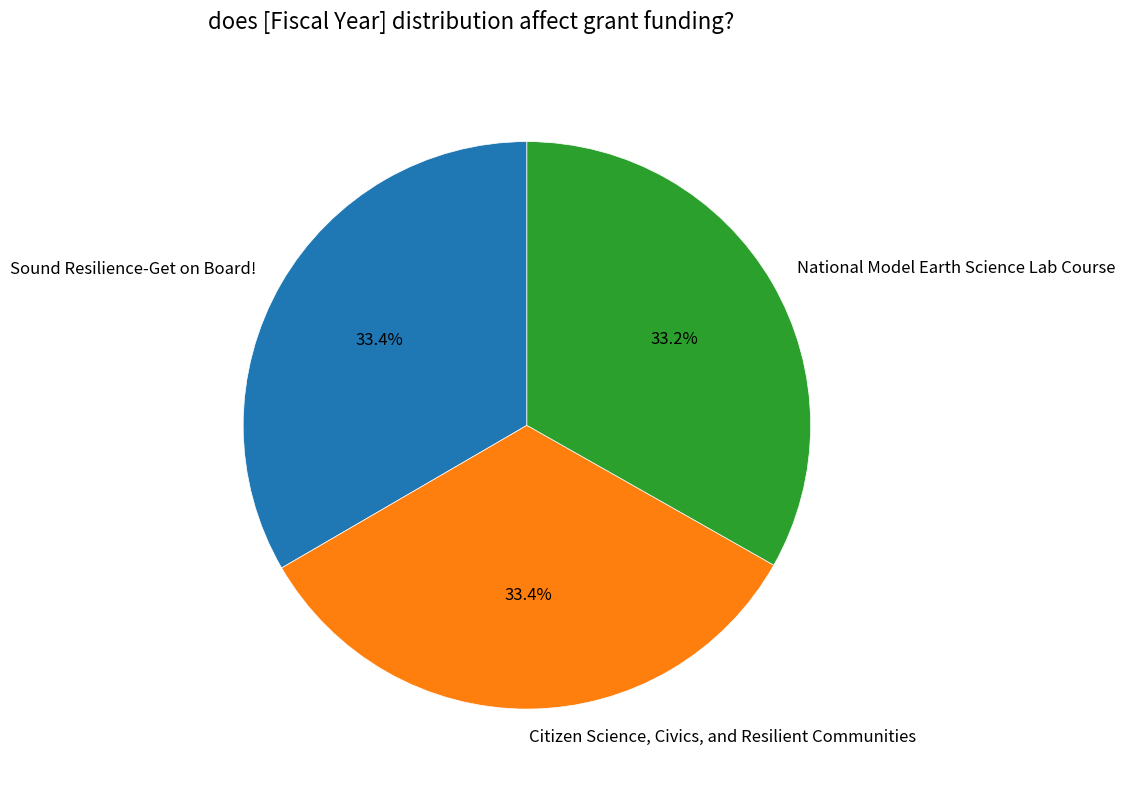

Is the sum of Citizen Science, Civics, and Resilient Communities and National Model Earth Science Lab Course greater than half?

Yes